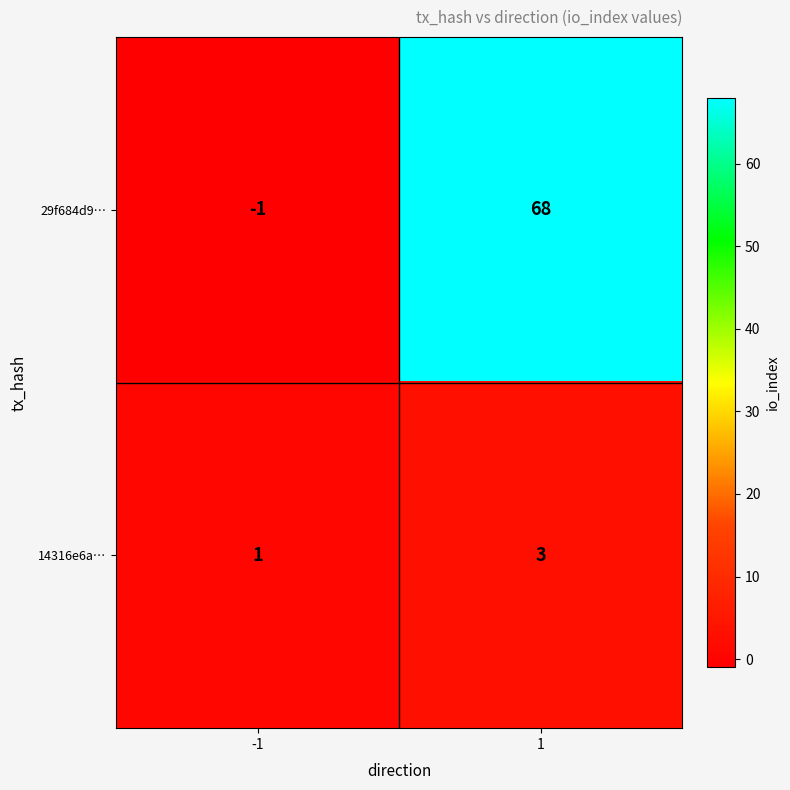

What is the sum of the 29f684d9… values at 1 and -1?

67